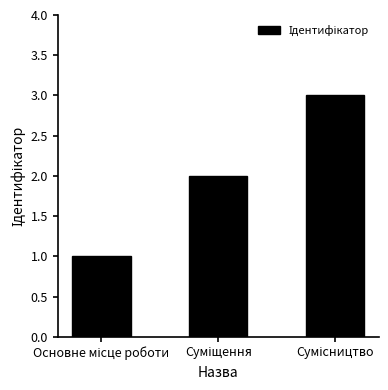

Does the chart contain stacked bars?

No